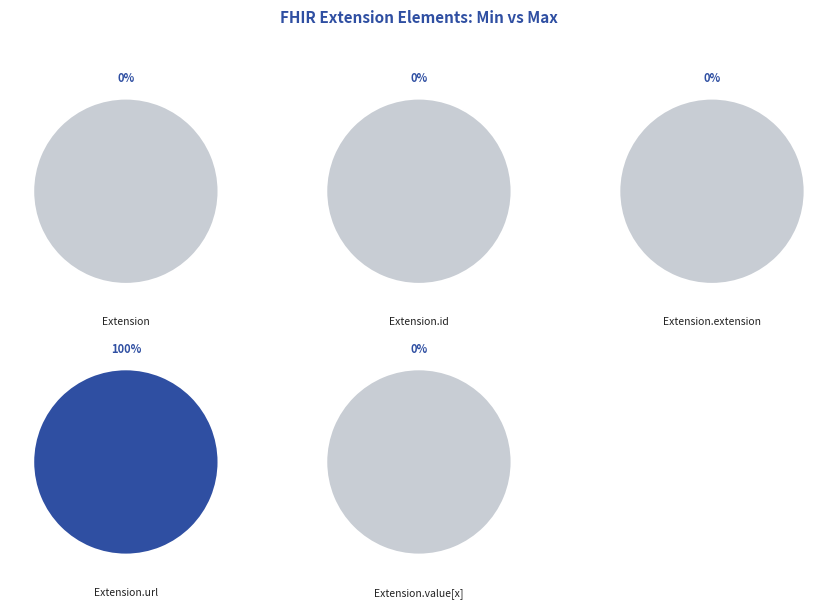

Which slice is the largest?

Extension.url